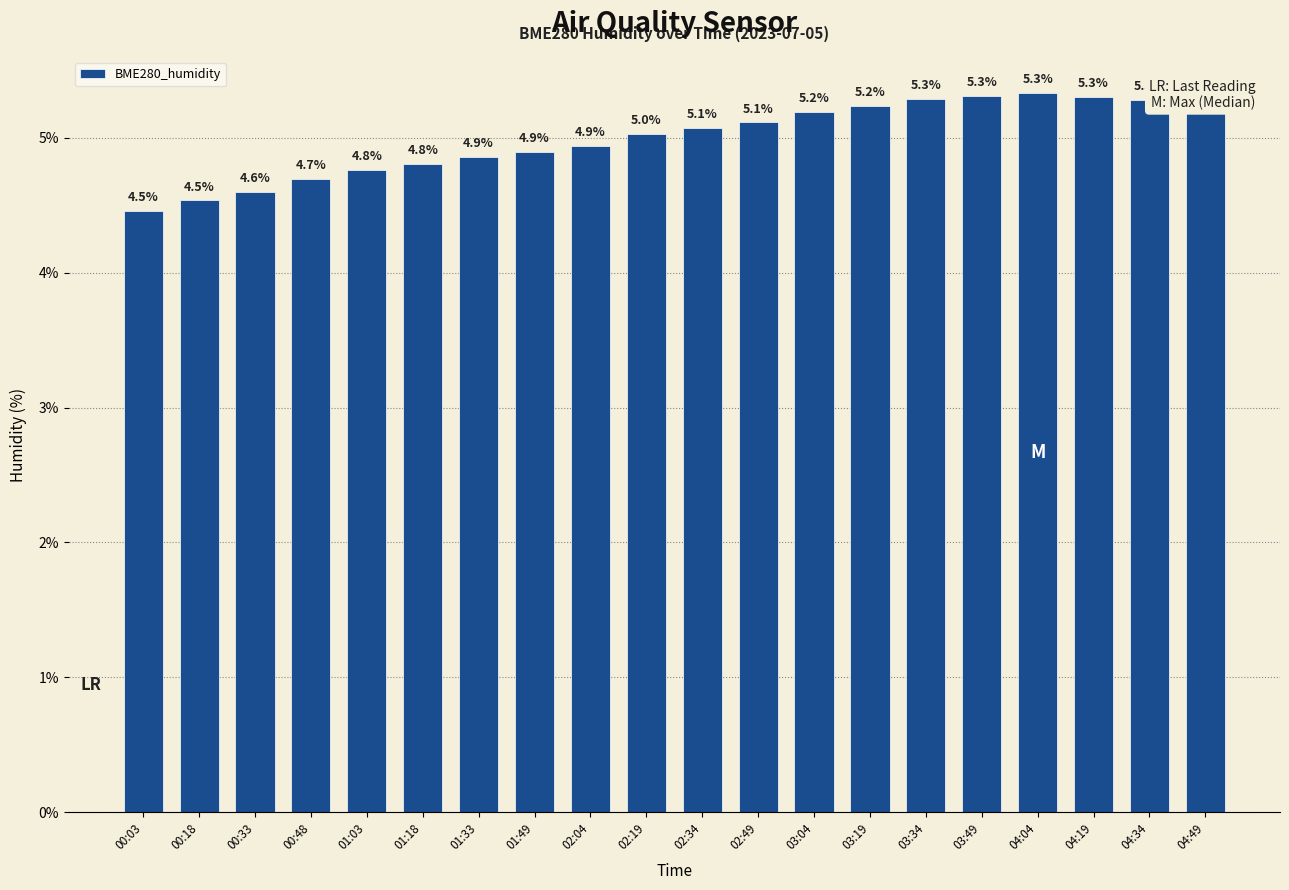

Approximately how many times larger is the value at 04:34 compared to 04:19?

1.0